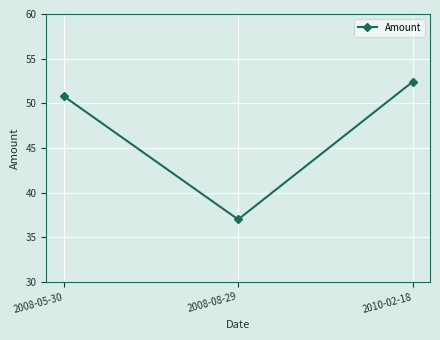

What is the greatest value displayed?

52.4